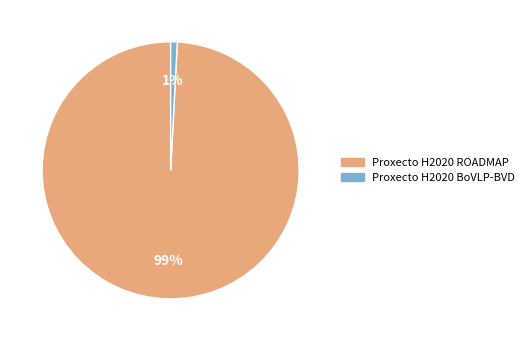

Combined, do Proxecto H2020 ROADMAP and Proxecto H2020 BoVLP-BVD account for over 50%?

Yes